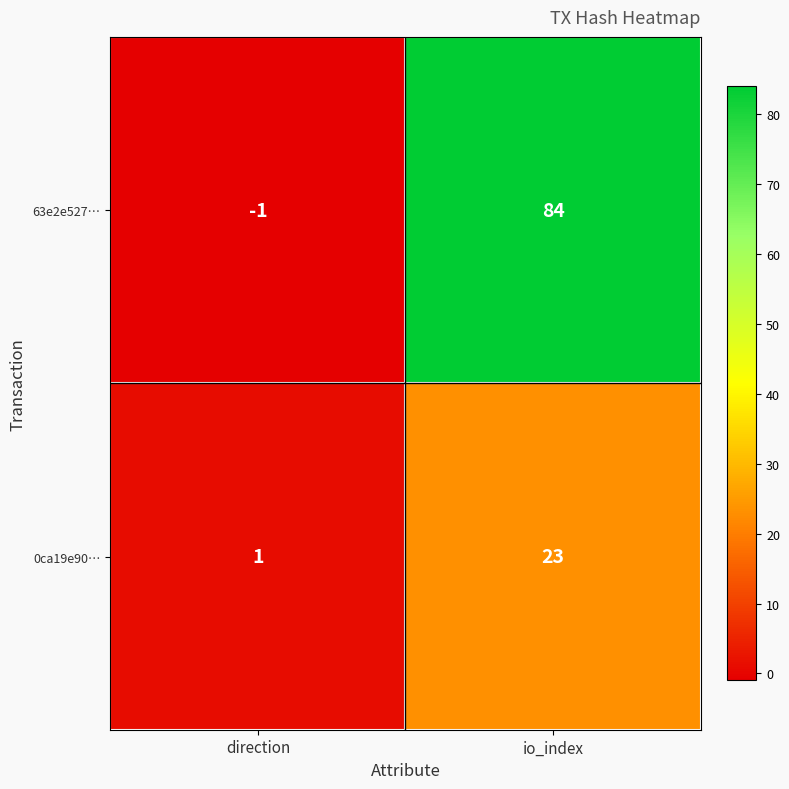

At io_index, list the series in order from smallest to largest.

0ca19e90…, 63e2e527…